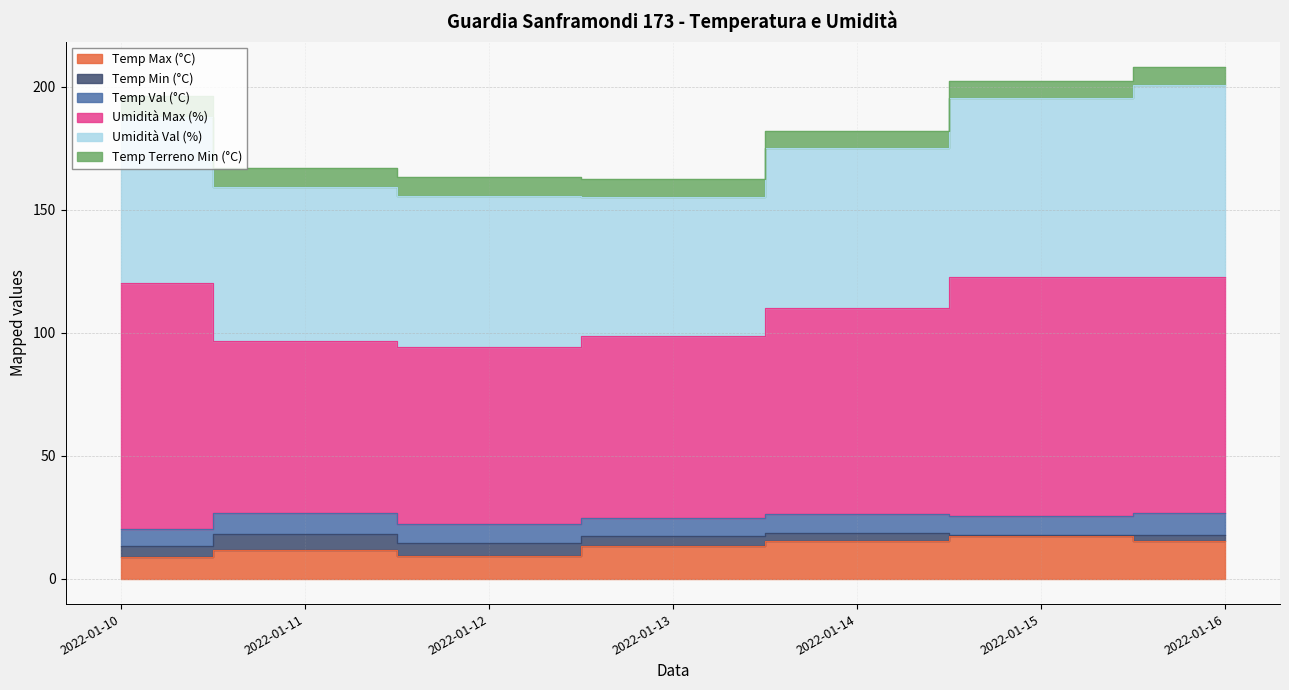

What is the difference between the second highest and minimum values in the Temp Terreno Min (°C) series?

1.2